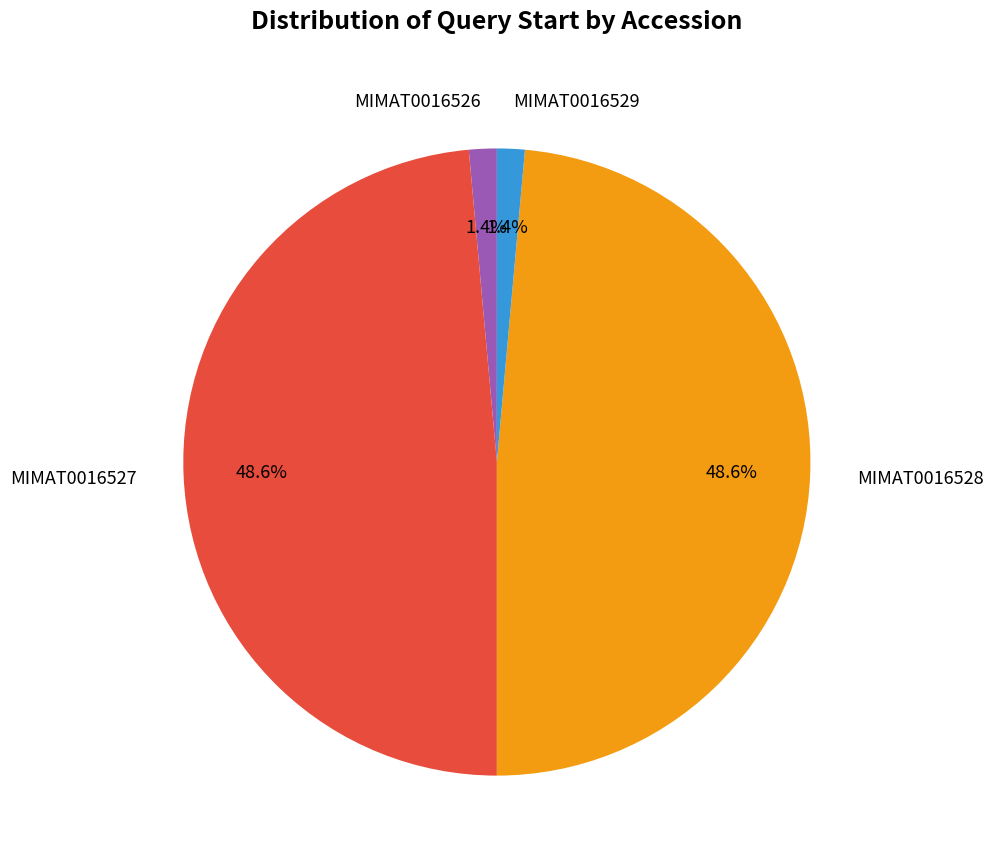

Is the sum of MIMAT0016528 and MIMAT0016527 greater than half?

Yes